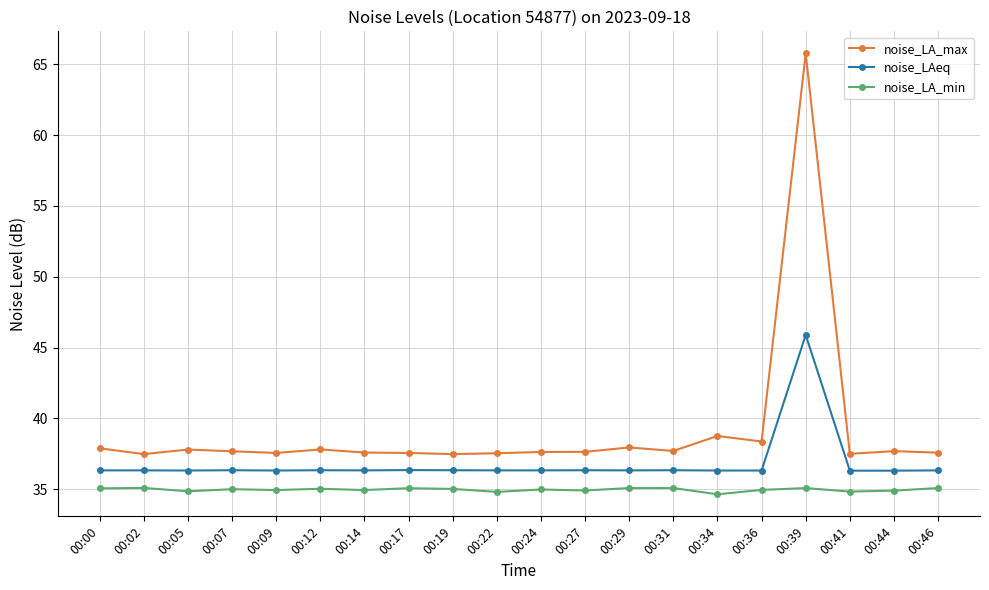

What is the spread (max minus min) of values at 00:34?

4.1